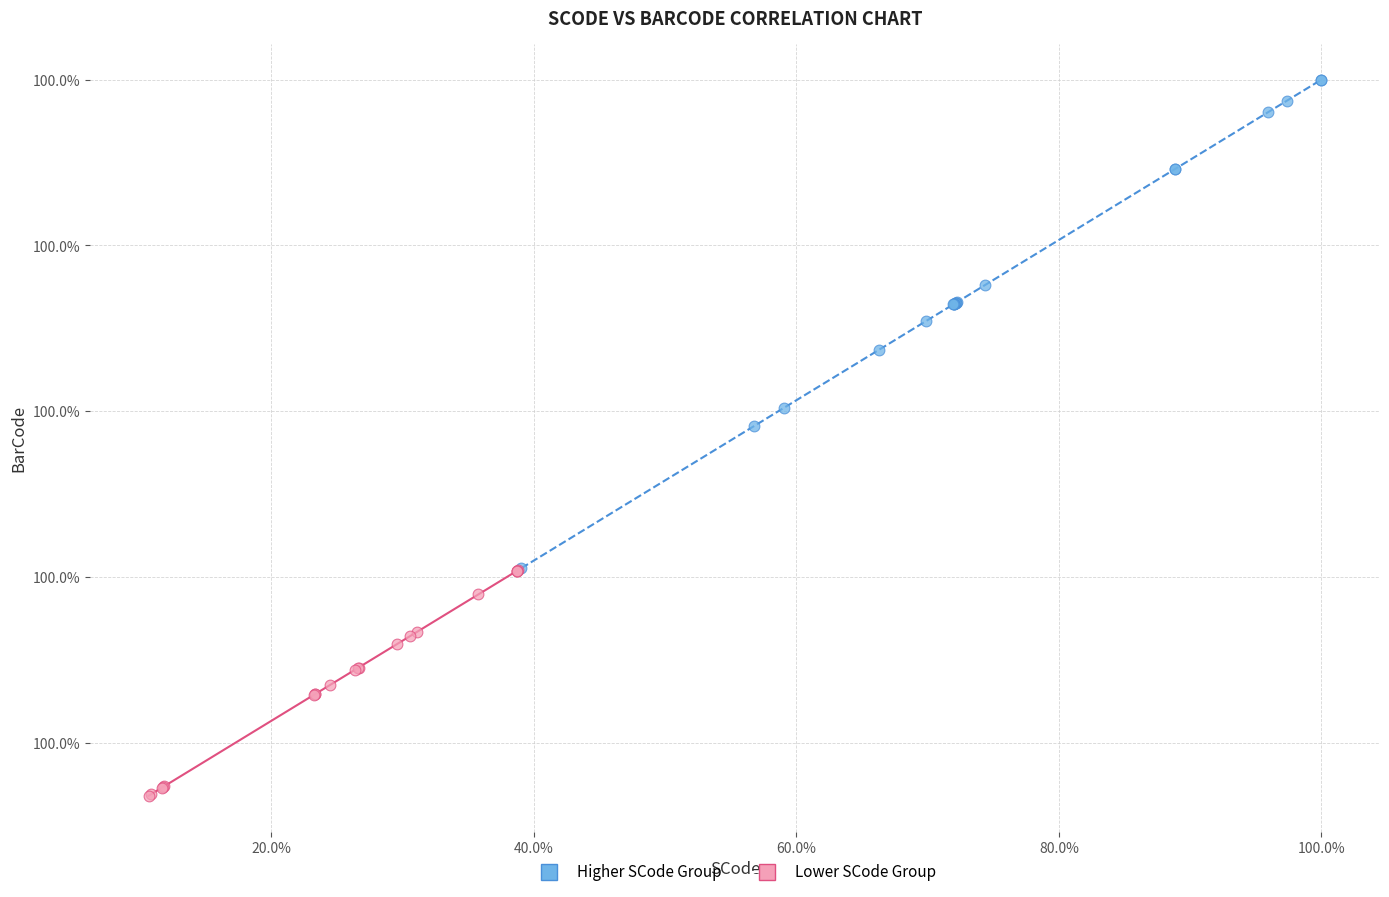

Which series reaches the maximum Y coordinate?

Higher SCode Group